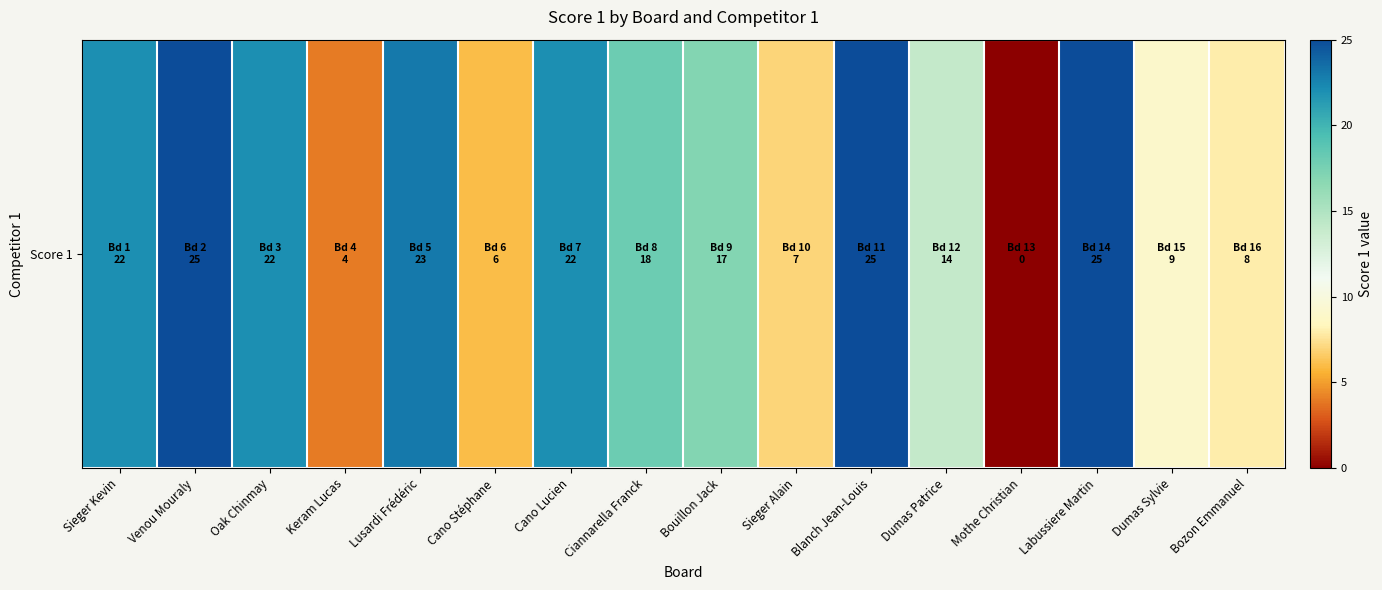

List the labels in order of value, smallest first.

Mothe Christian, Keram Lucas, Cano Stéphane, Sieger Alain, Bozon Emmanuel, Dumas Sylvie, Dumas Patrice, Bouillon Jack, Ciannarella Franck, Sieger Kevin, Oak Chinmay, Cano Lucien, Lusardi Frédéric, Venou Mouraly, Blanch Jean-Louis, Labussiere Martin